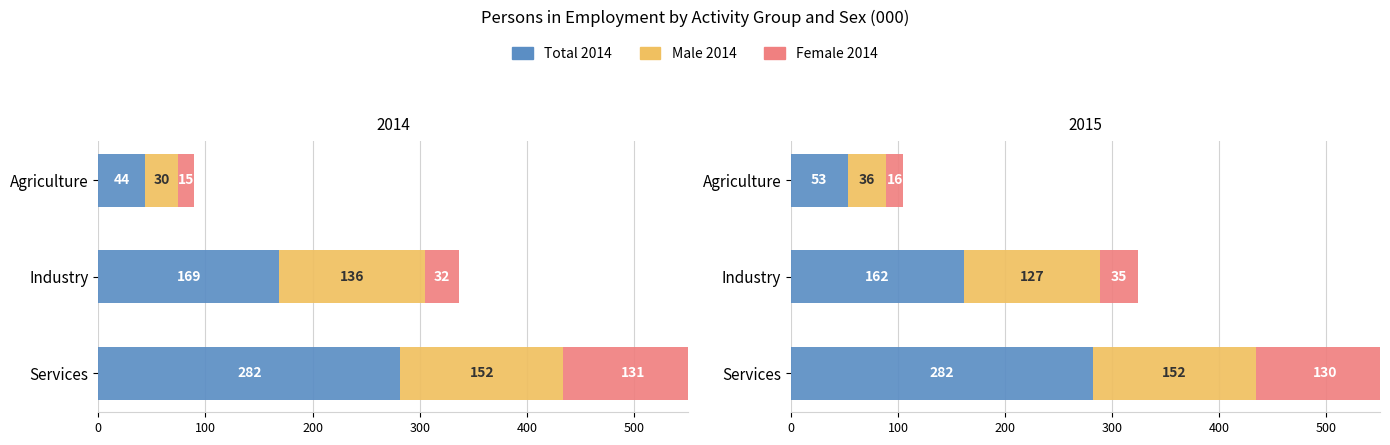

How many data points in Male 2014 are less than 136?

1